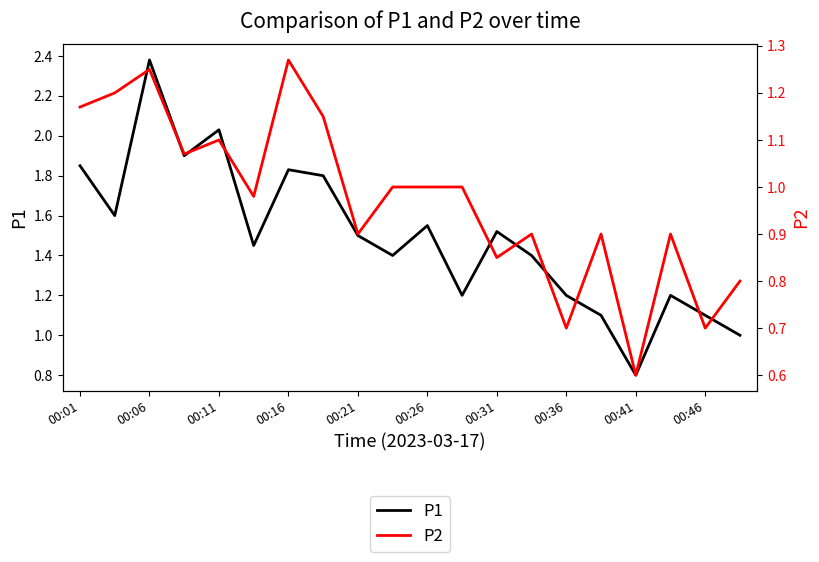

What is the sum of all P2 values?

19.4